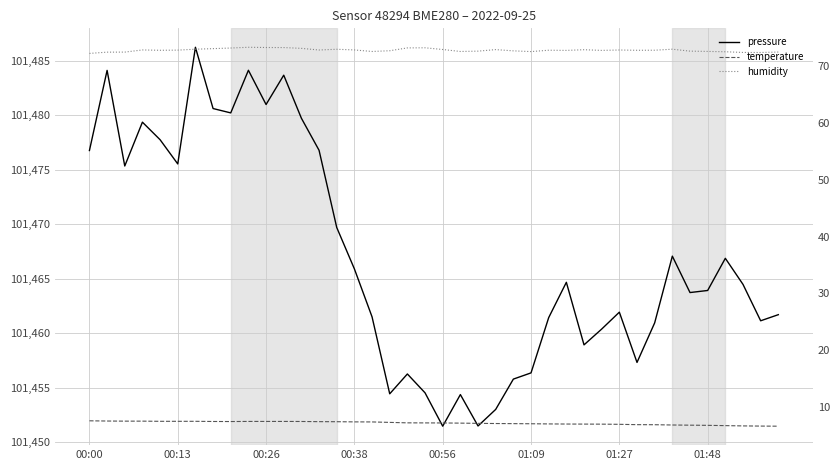

What is the average value of the pressure series?

101467.0